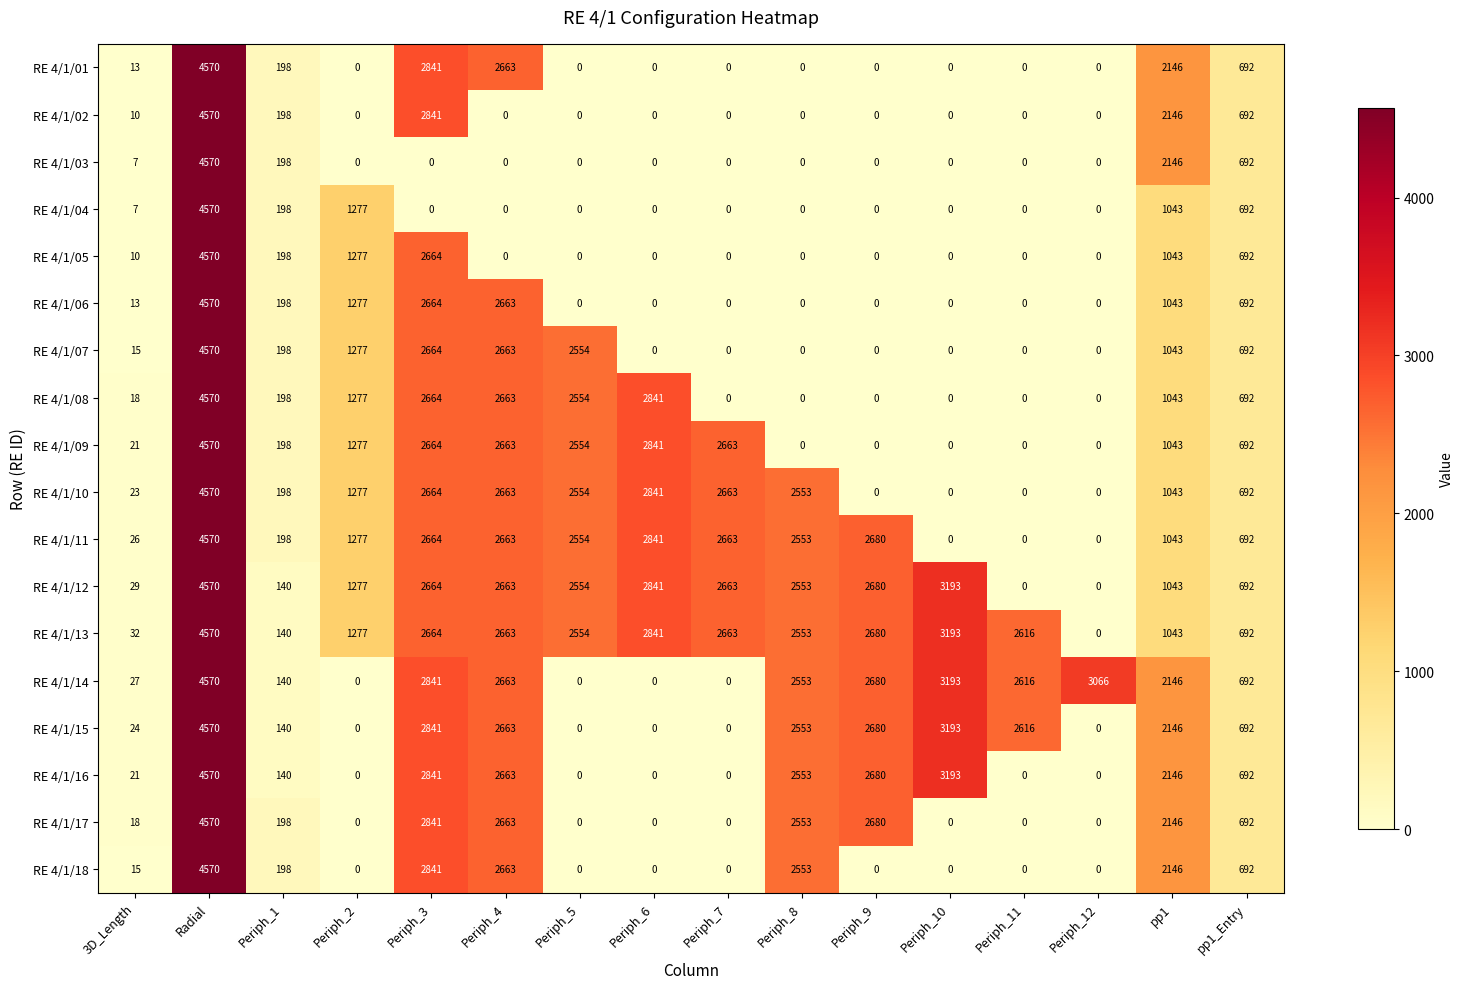

Between Periph_3 and pp1, which series saw the biggest shift?

RE 4/1/03